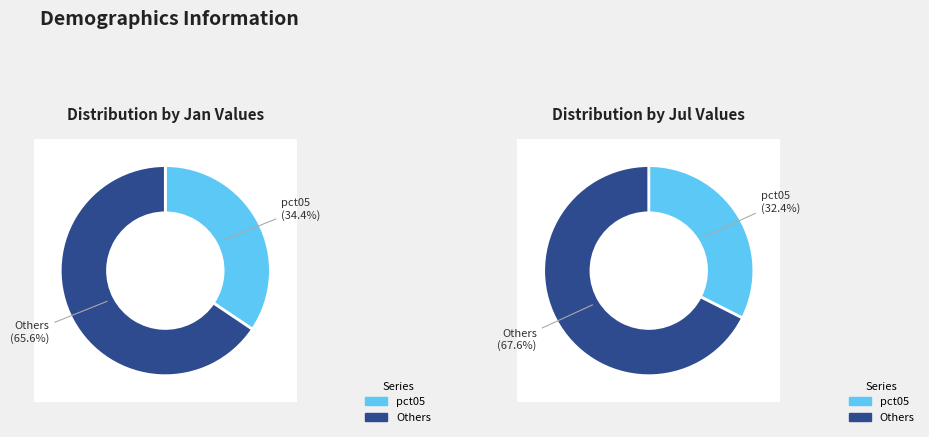

The 3 slice represents 1% of the pie. True or false?

False